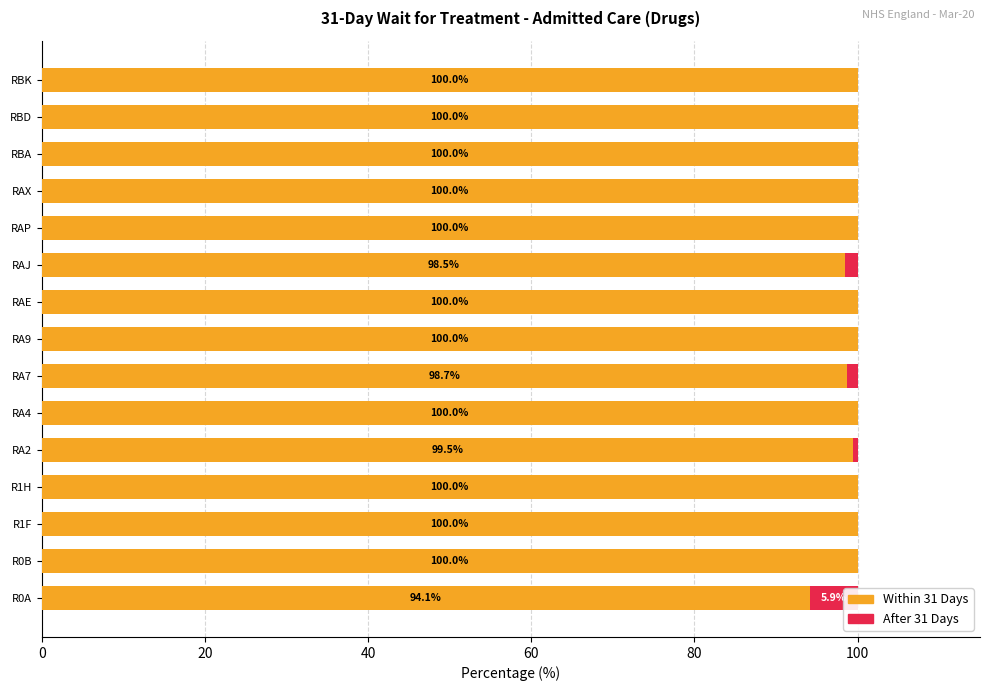

What are all the series names shown in the legend?

Within 31 Days, After 31 Days